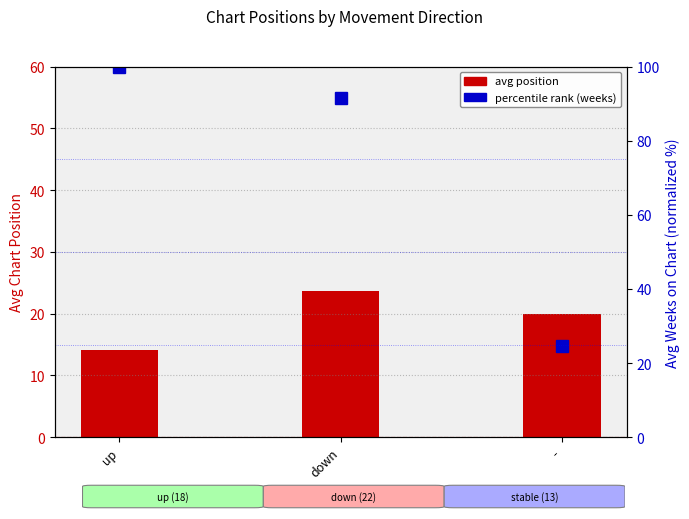

What is the minimum value for avg position?

14.1